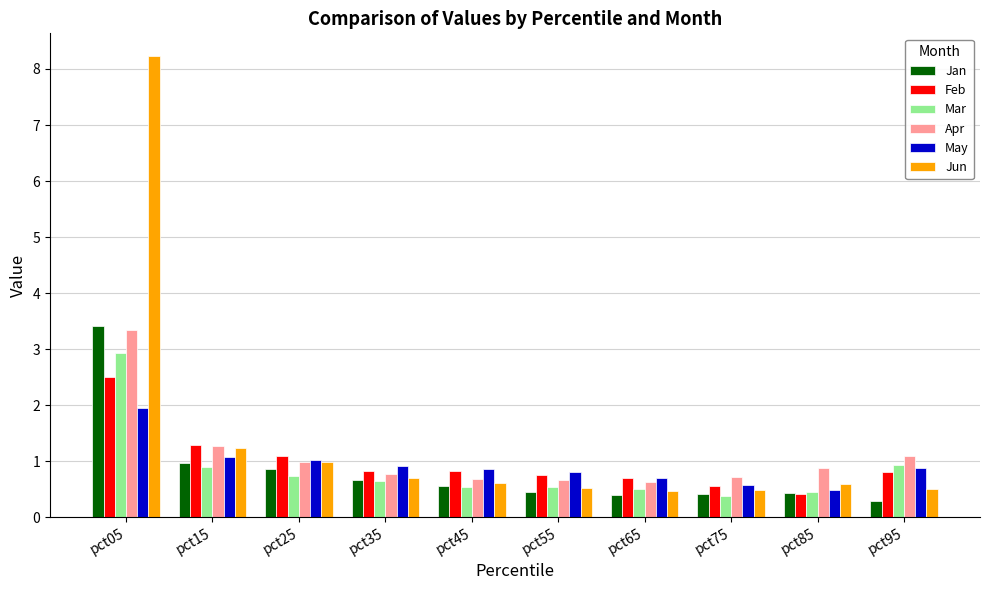

What is the sum of the Jun values at pct25 and pct15?

2.2